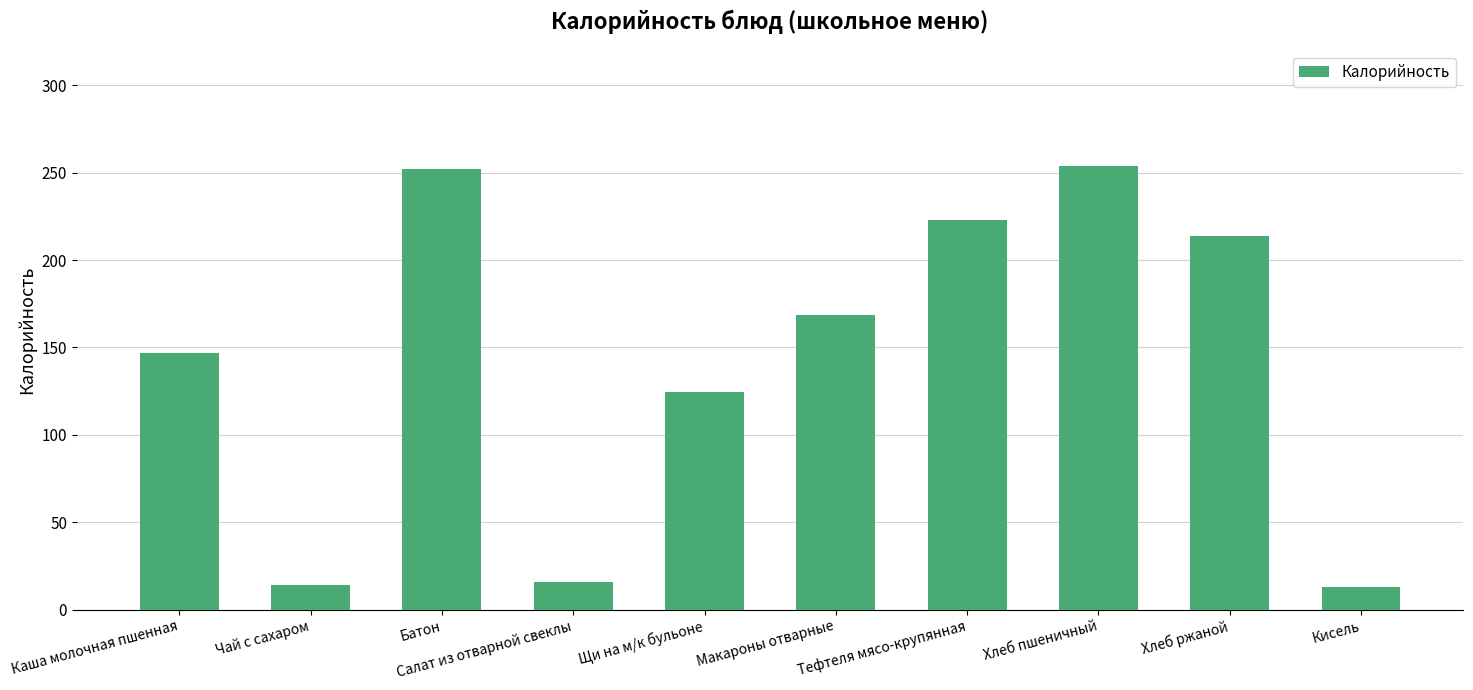

What is the value of the 10th bar from the left?

13.0